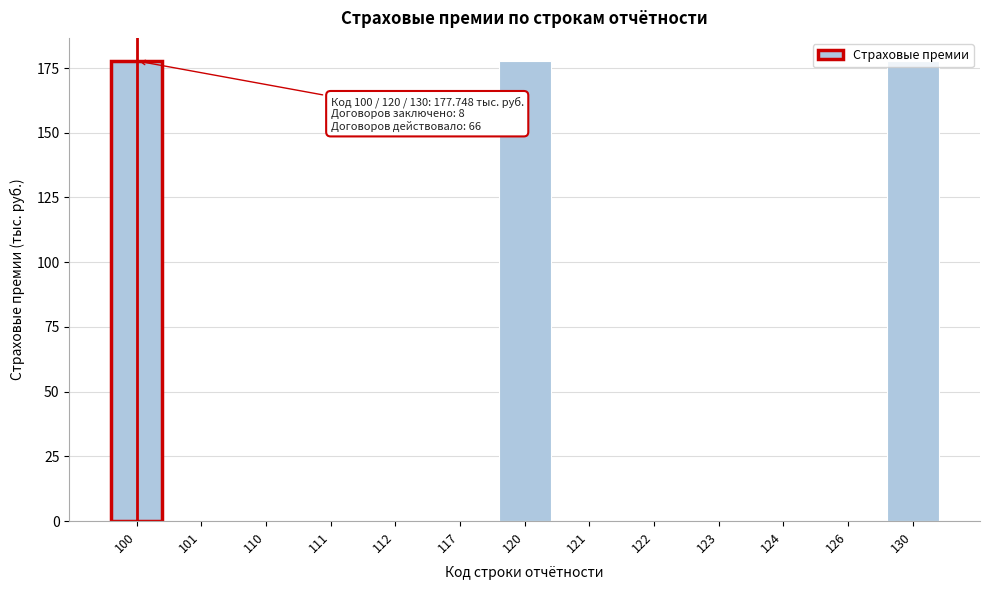

What is the greatest value displayed?

177.7